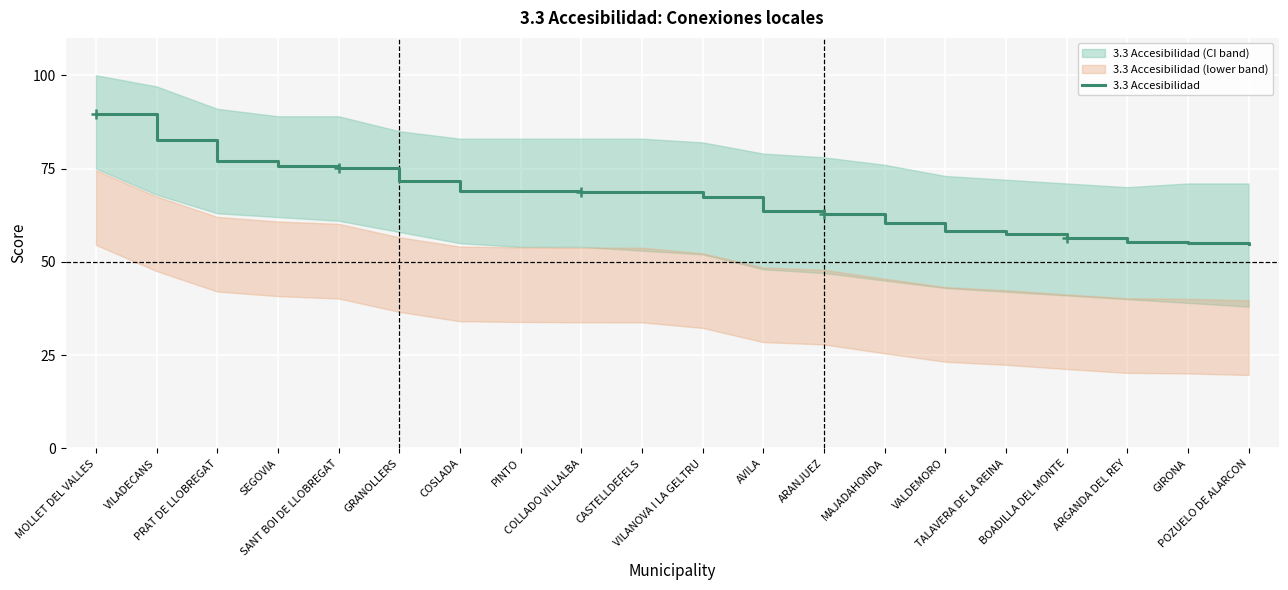

Approximately how many times larger is the value at VALDEMORO compared to AVILA?

0.9